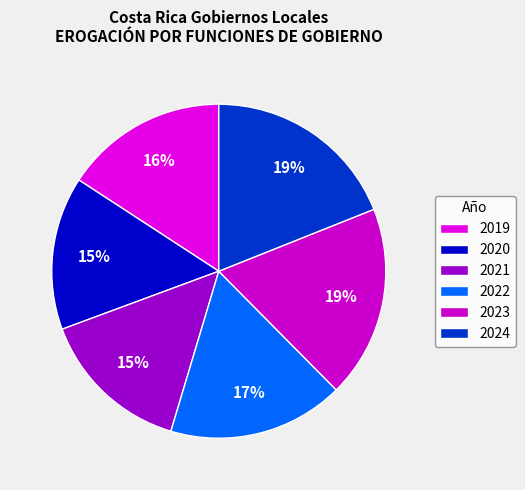

To the nearest percent, what is the difference between the 2020 and 2024 slice percentages?

4%